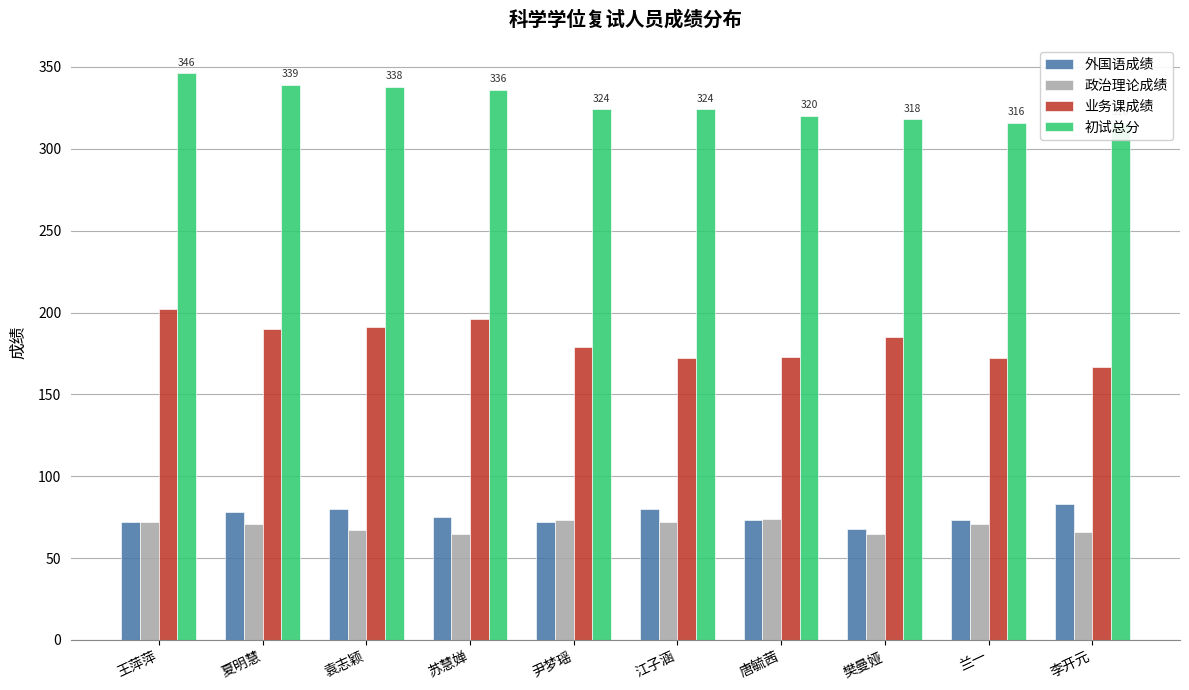

The value of 外国语成绩 at 尹梦瑶 is 109. True or false?

False